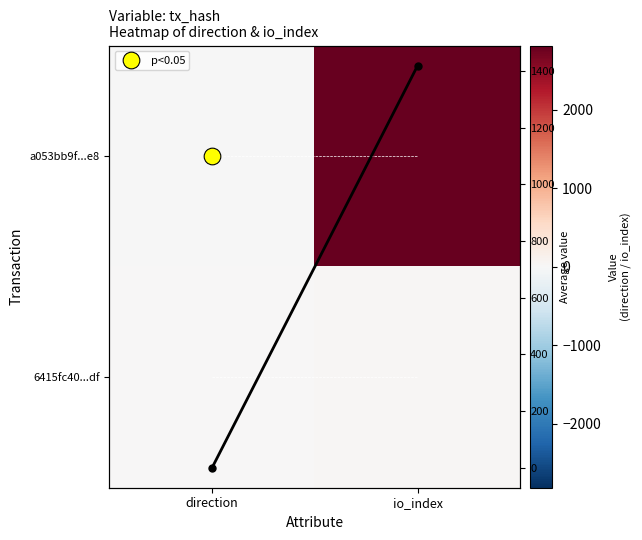

What is the difference between the a053bb9f...e8 values at io_index and direction?

2817